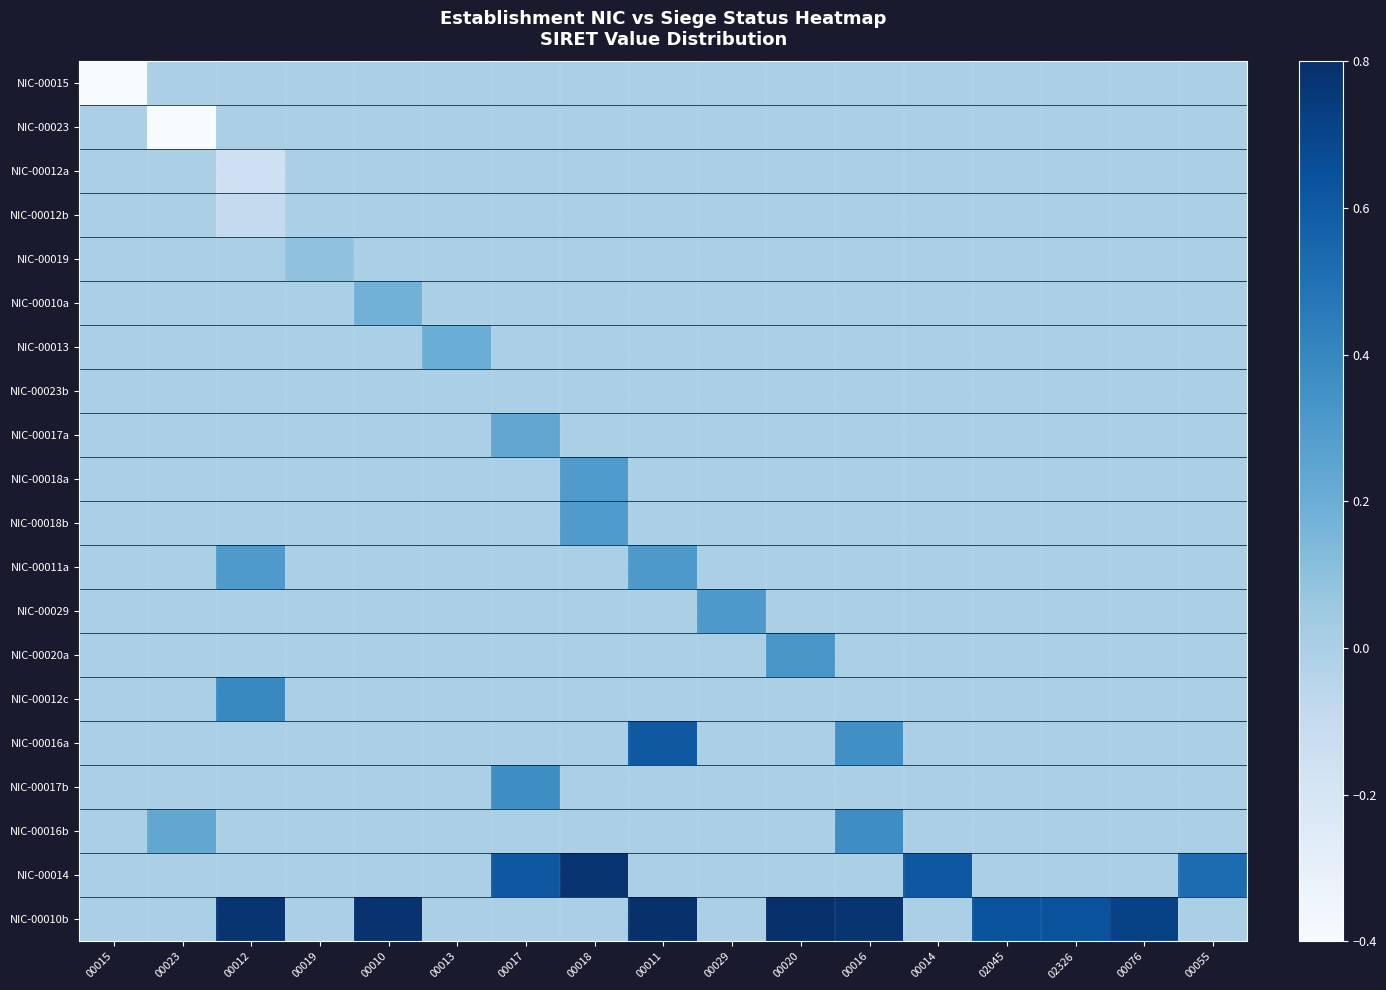

Between 00055 and 00020, which is larger?

00055